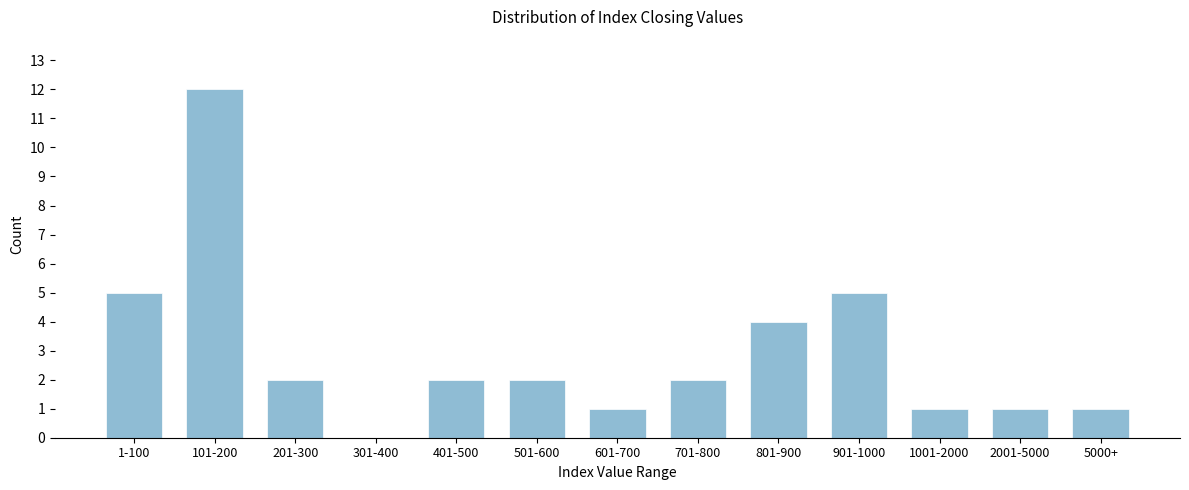

Reading right to left, what are all the values shown in this chart?

5000+=1	2001-5000=1	1001-2000=1	901-1000=5	801-900=4	701-800=2	601-700=1	501-600=2	401-500=2	301-400=0	201-300=2	101-200=12	1-100=5